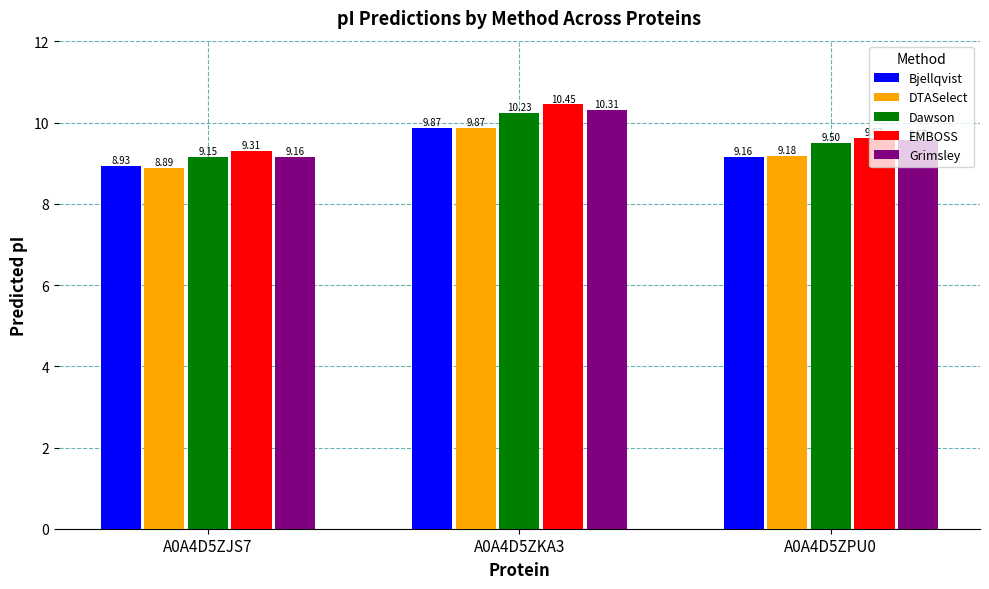

At which label is Dawson closest to 9?

A0A4D5ZJS7